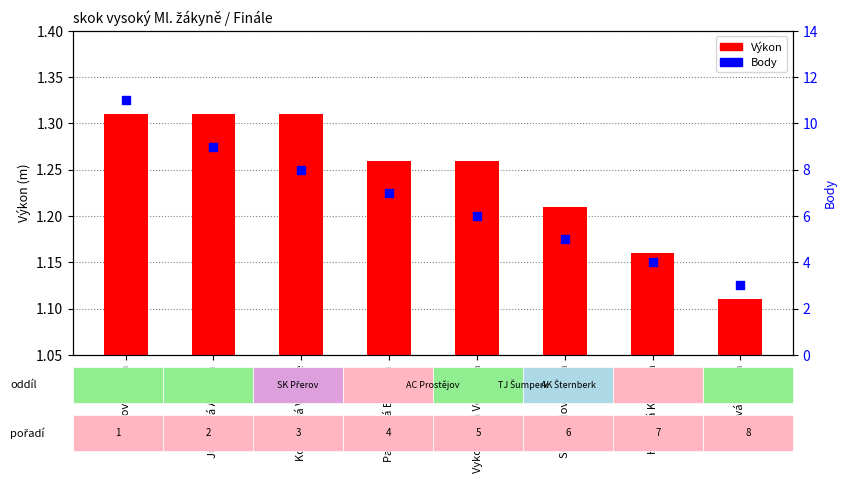

Which series reaches the maximum Y coordinate?

Body